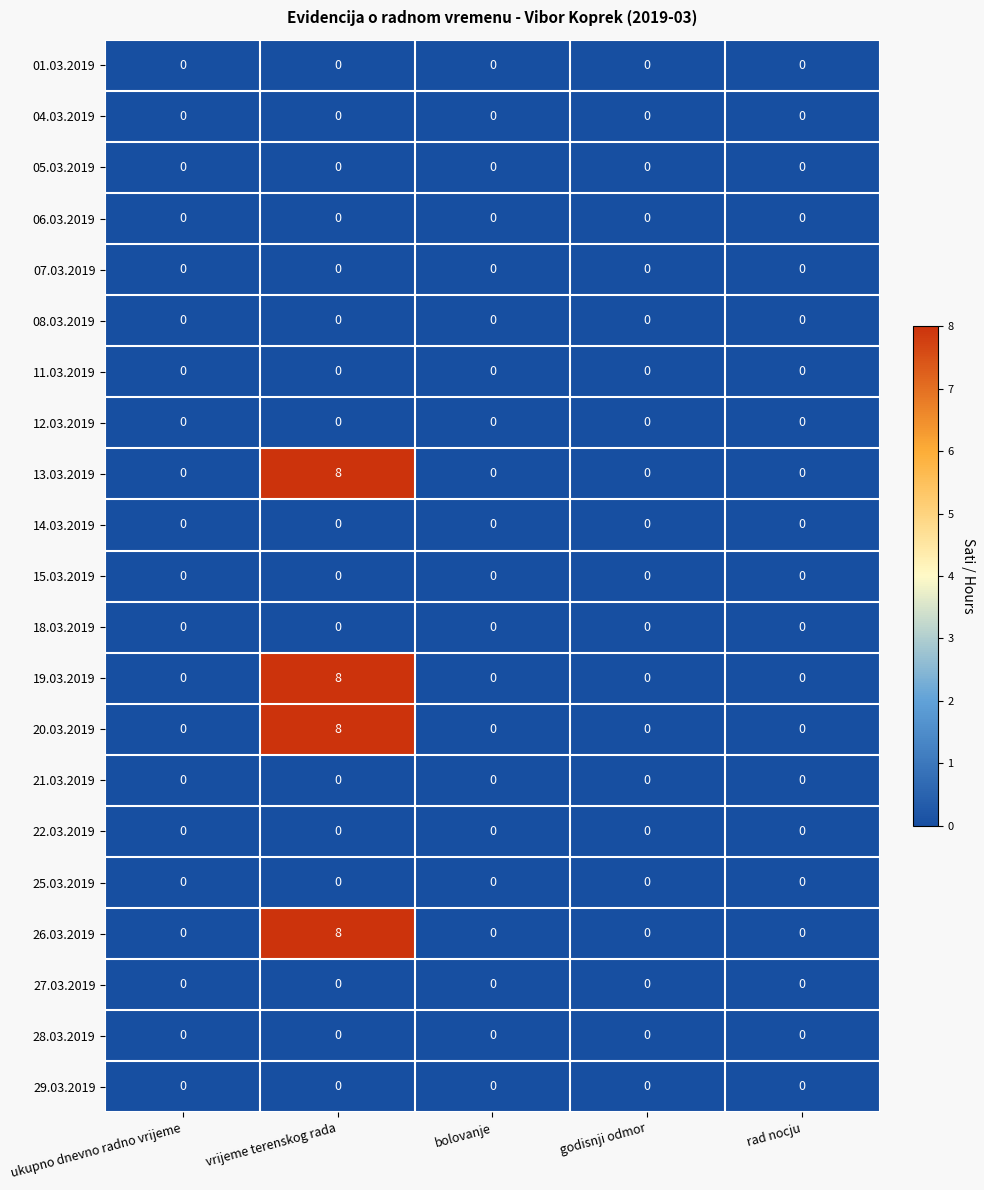

What is the sum of all 20.03.2019 values?

8